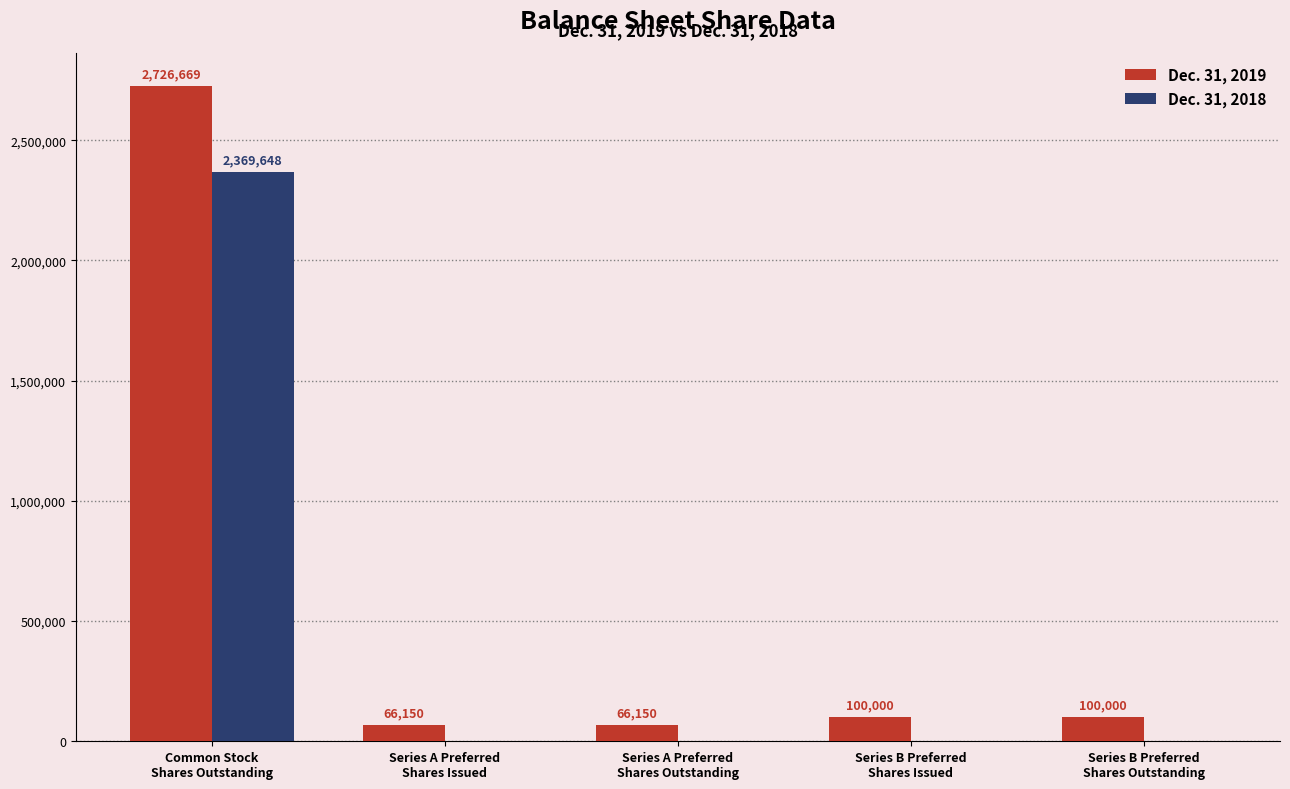

What is the average value of the Dec. 31, 2018 series?

473930